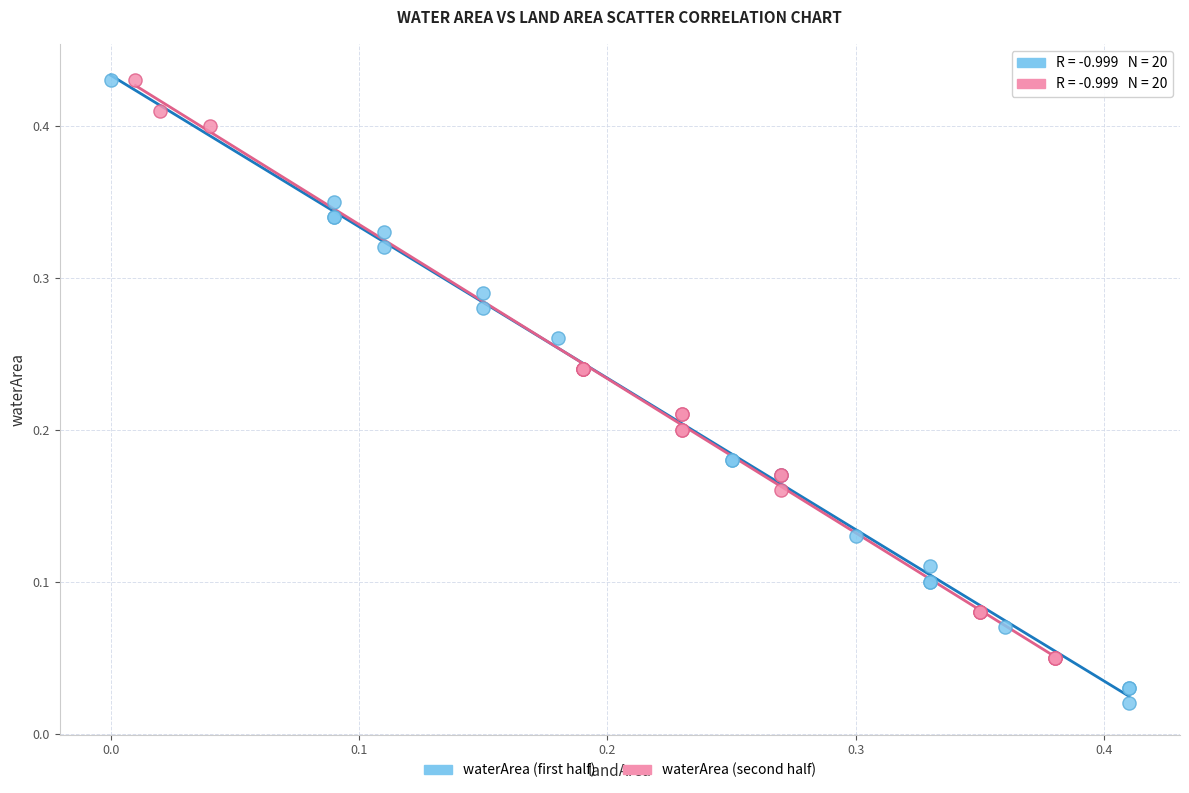

Which series reaches the minimum Y coordinate?

waterArea (first half)